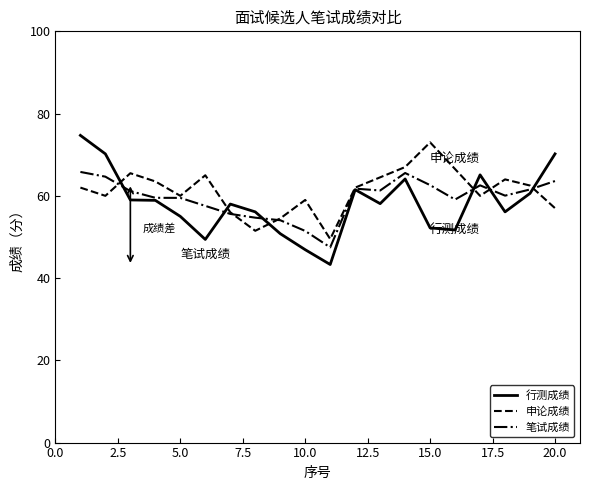

What is the maximum value shown in the chart?

74.7